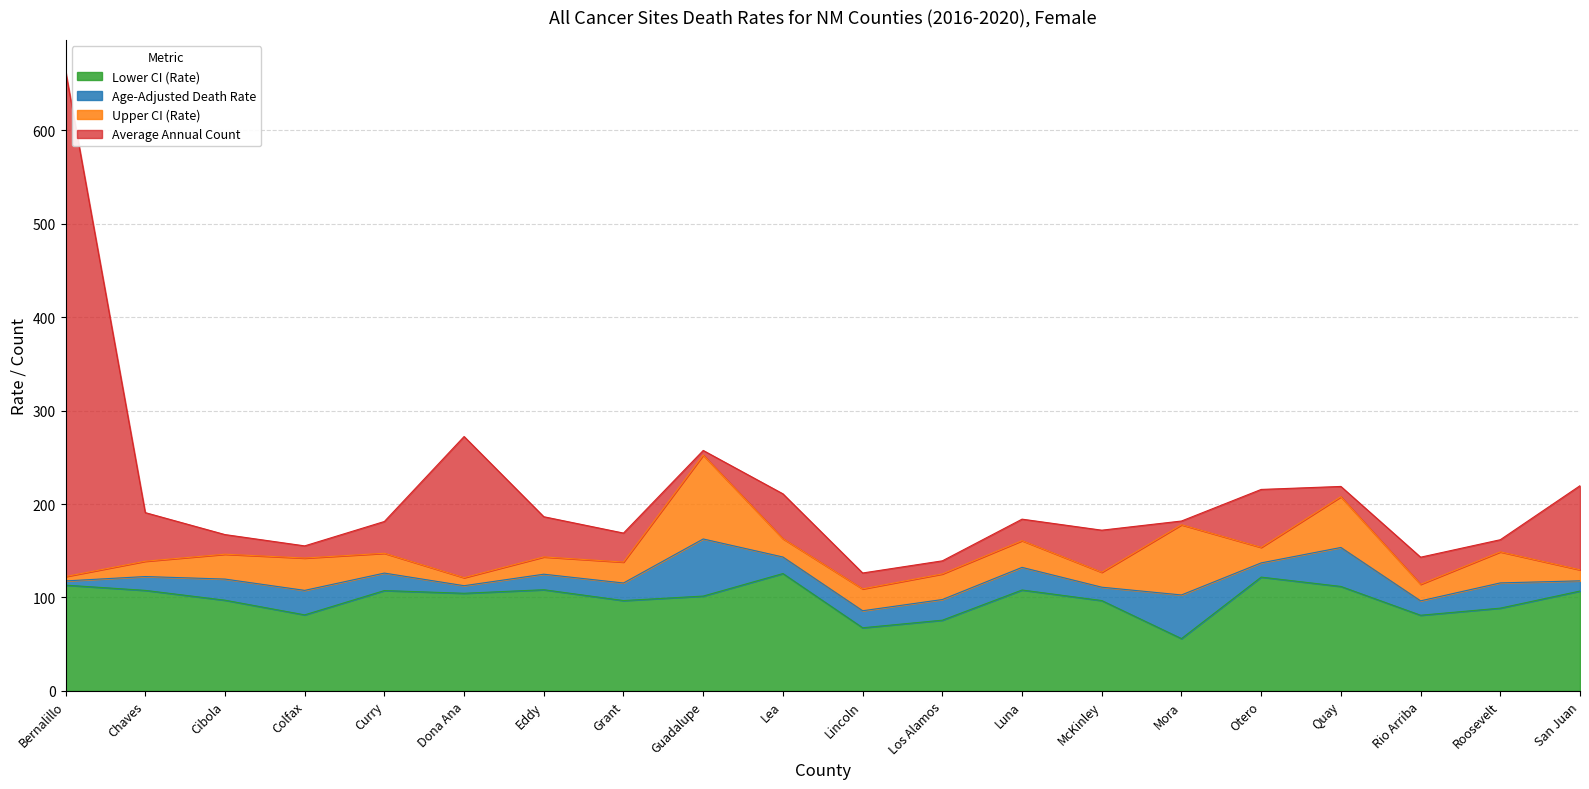

At which label does Age-Adjusted Death Rate reach its minimum?

Lincoln